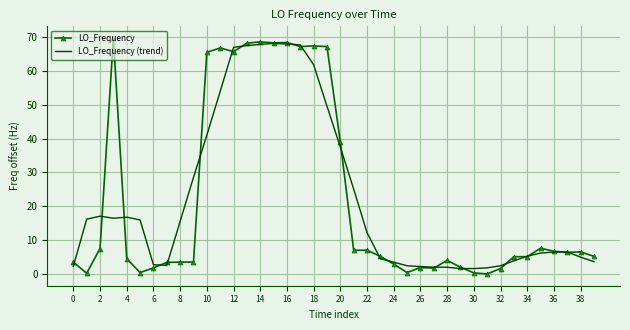

What is the highest value of the LO_Frequency series?

69.7